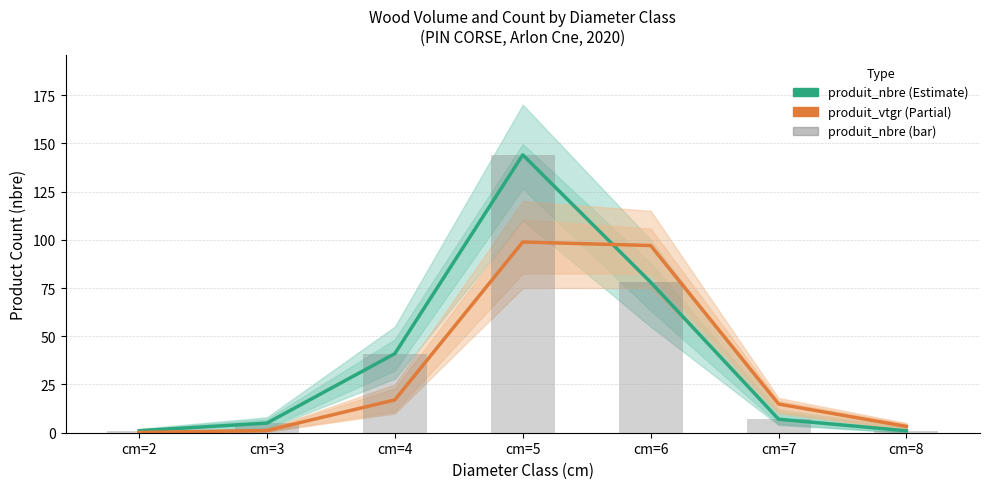

Are the bars grouped side by side (vs. stacked)?

Yes